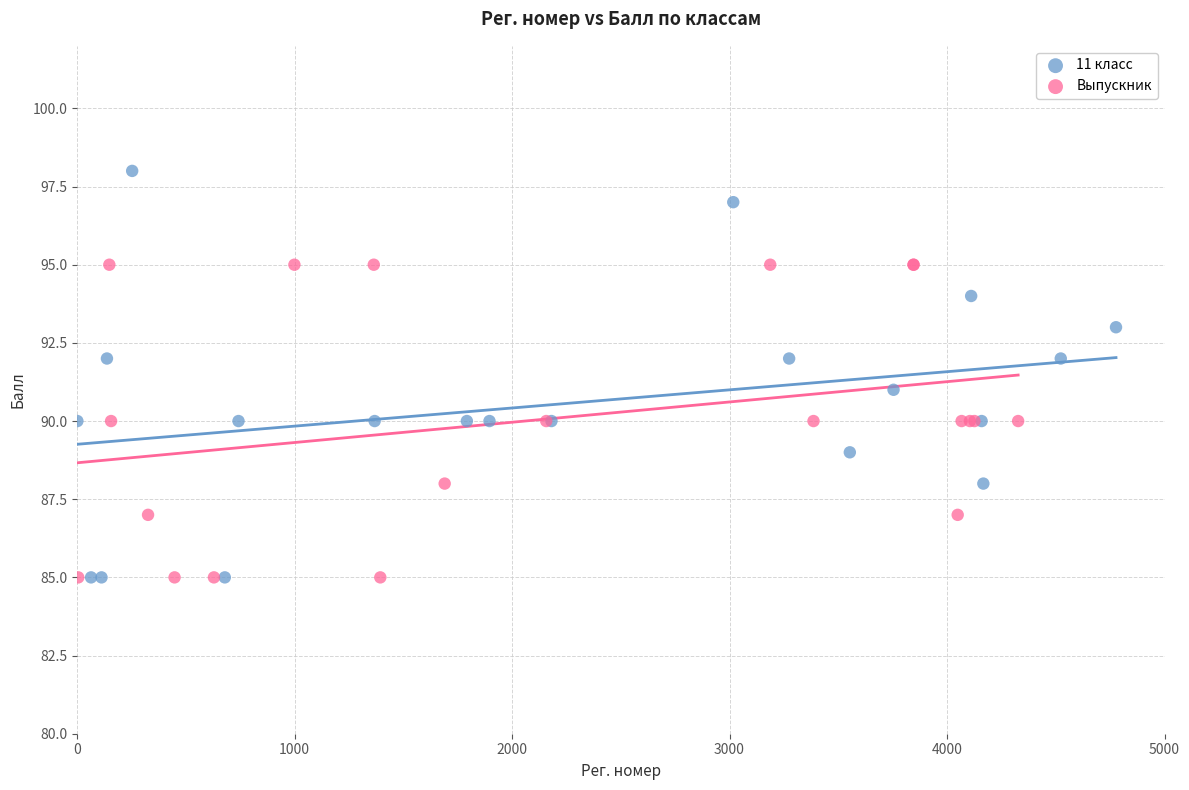

Which series contains the highest Y value?

11 класс